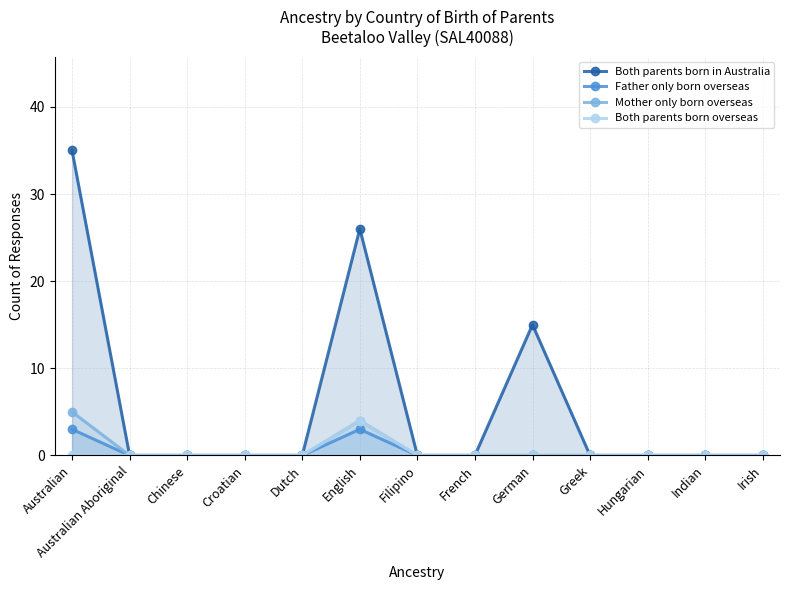

What is the difference between the maximum and minimum values in the Mother only born overseas series?

5